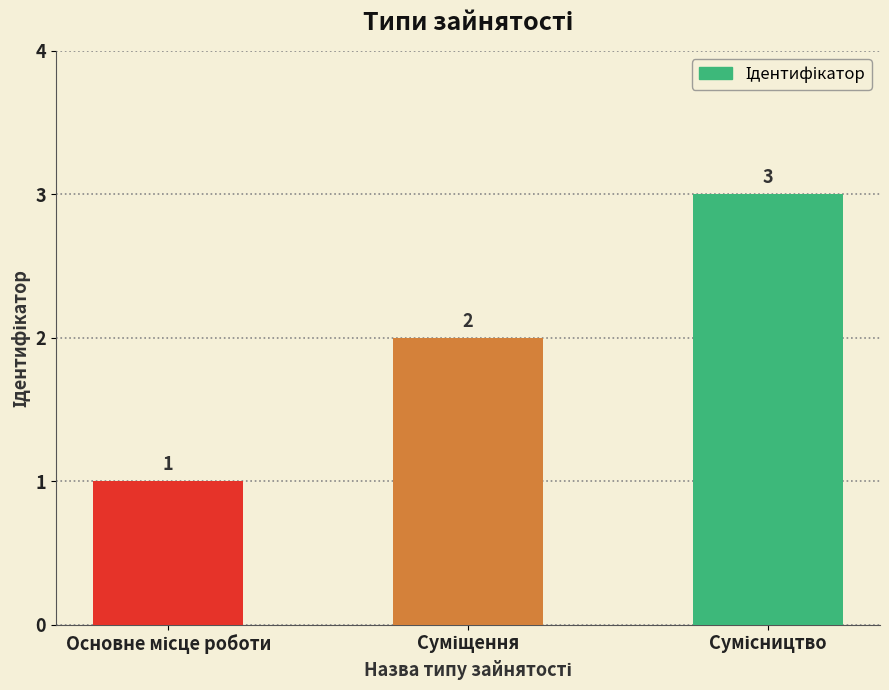

Does the chart contain any negative values?

No